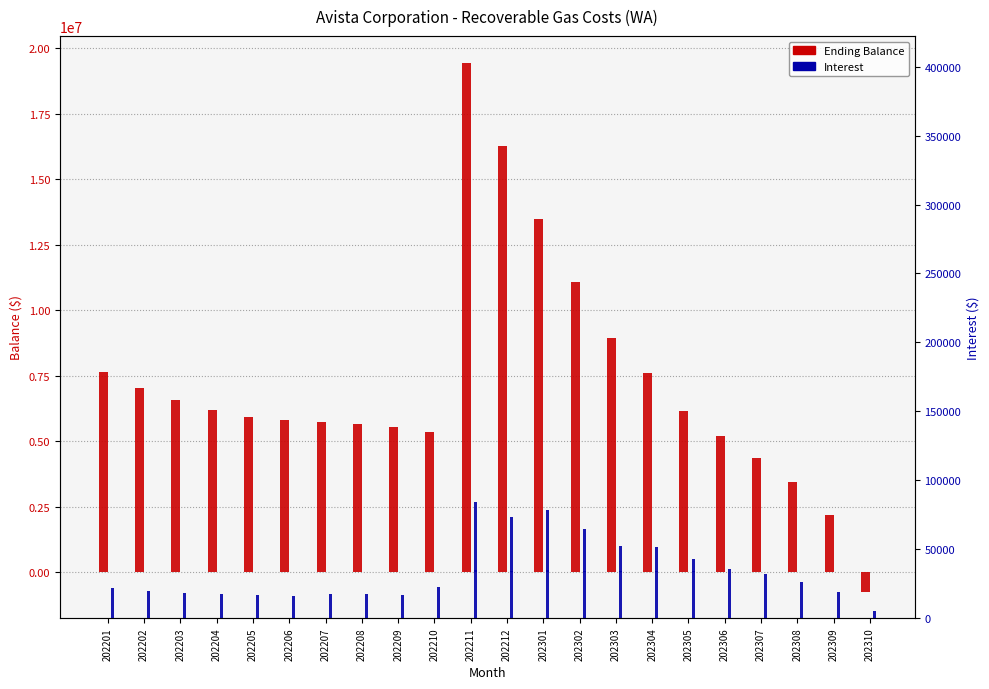

Is it true that Interest equals 6006.9 at 202308?

False